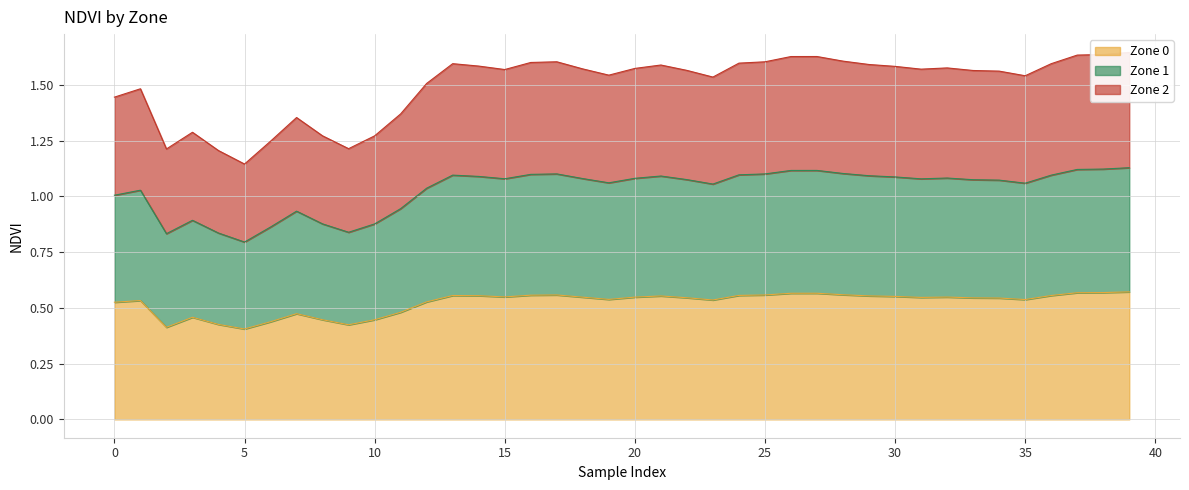

What is the value of the Zone 0 point at the 12th from the left?

0.5